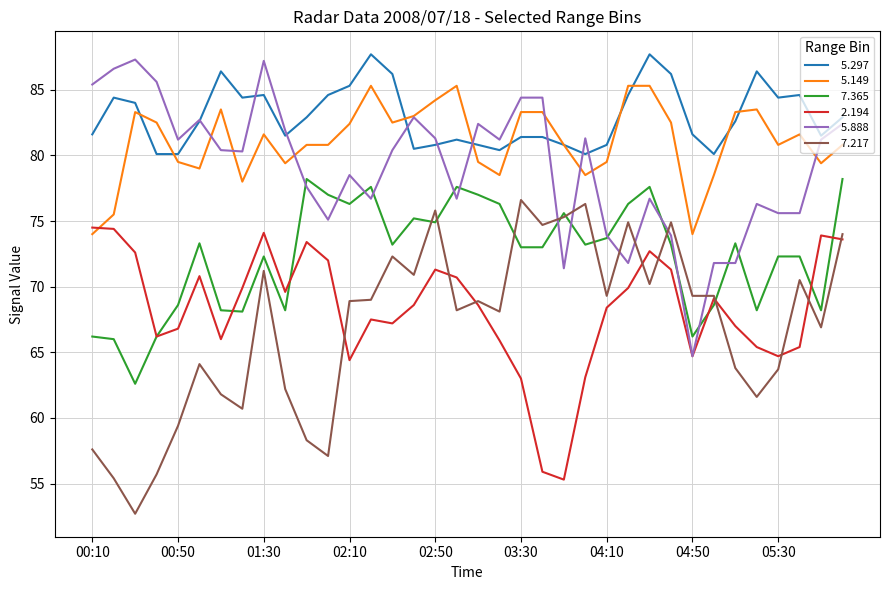

What is the maximum value shown in the chart?

87.7